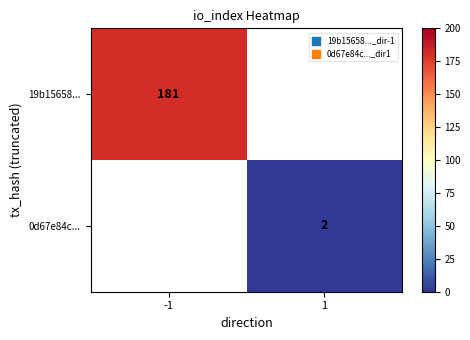

At how many categories does at least one series exceed 123?

1